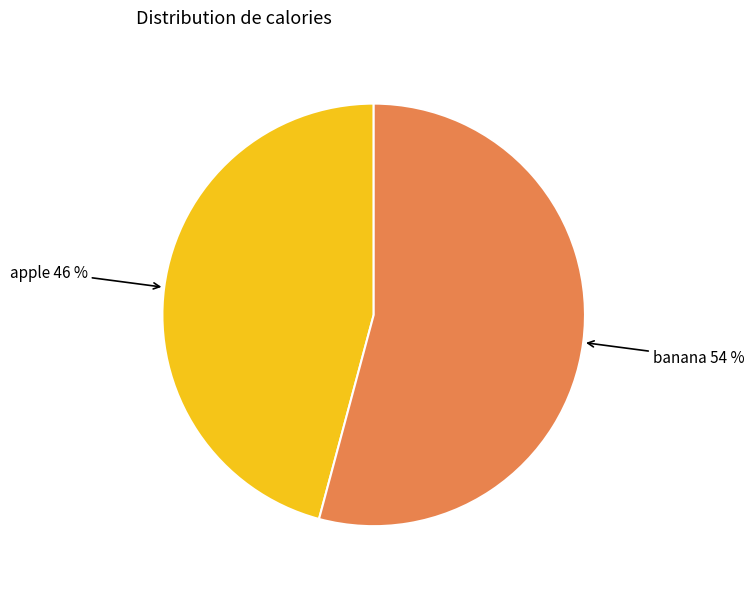

Is there a majority slice in this chart?

Yes